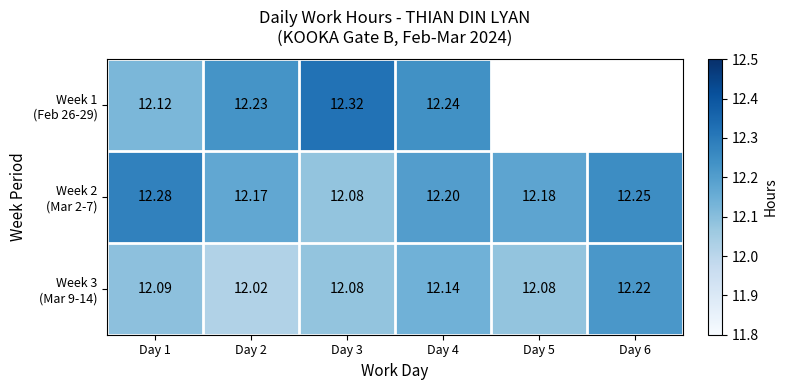

Which series has the largest total across all categories?

Week 2 (Mar 2-7)